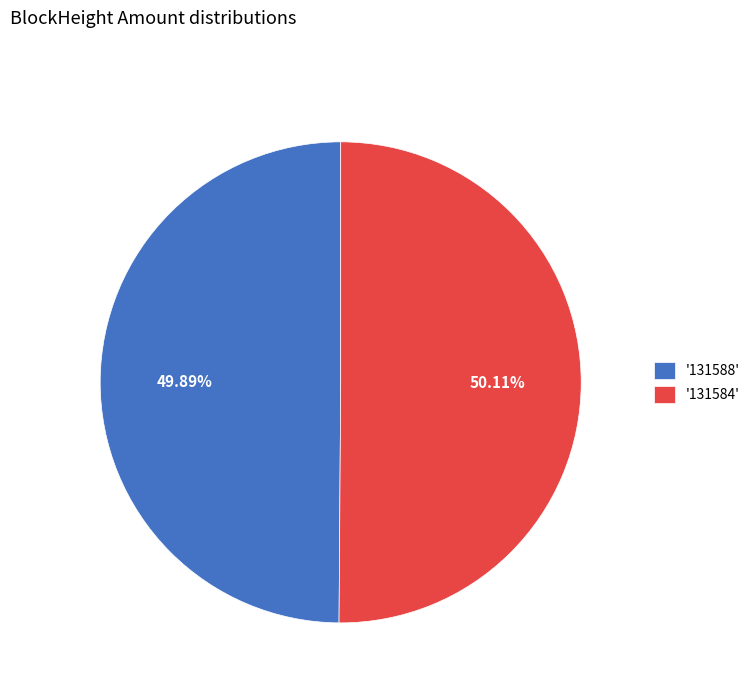

What is the ratio of the value at '131584' to the value at '131588'?

1.0